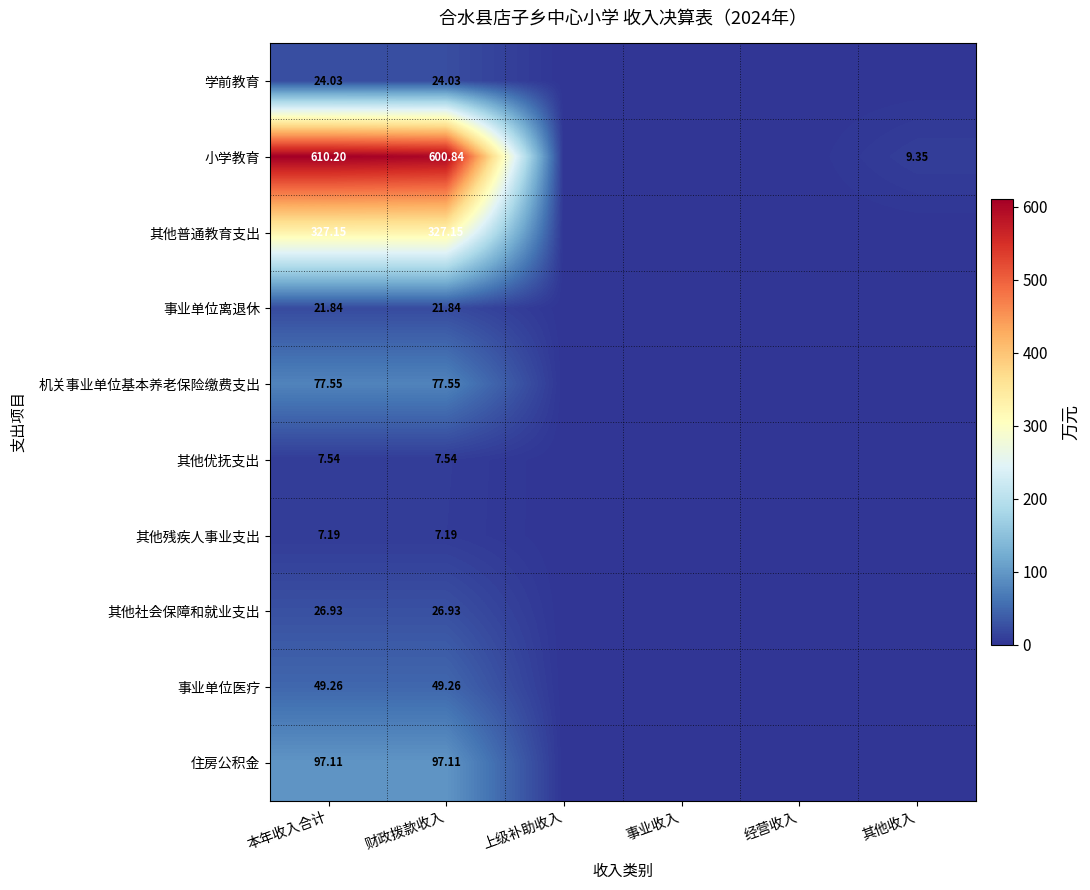

The 机关事业单位基本养老保险缴费支出 series shows -38.2 at 其他收入. True or false?

False